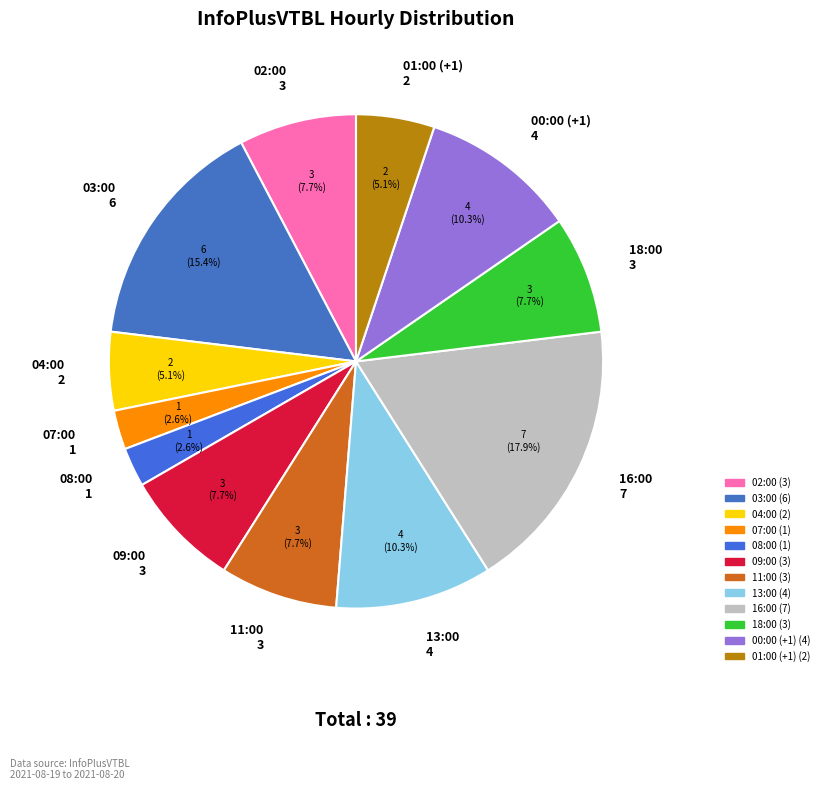

Is there any slice that represents more than half of the pie?

No